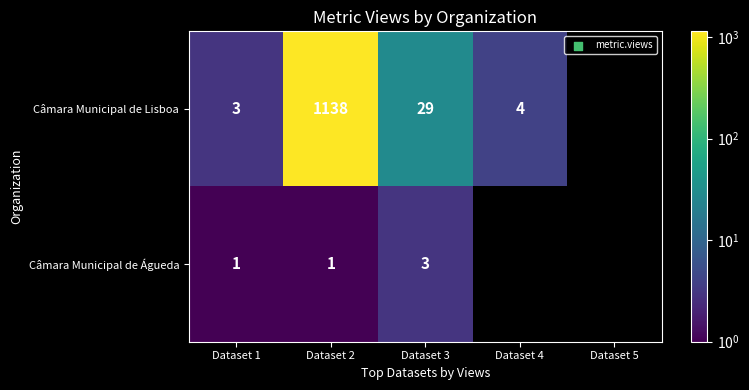

What is the difference between the Câmara Municipal de Lisboa values at Dataset 2 and Dataset 3?

1109